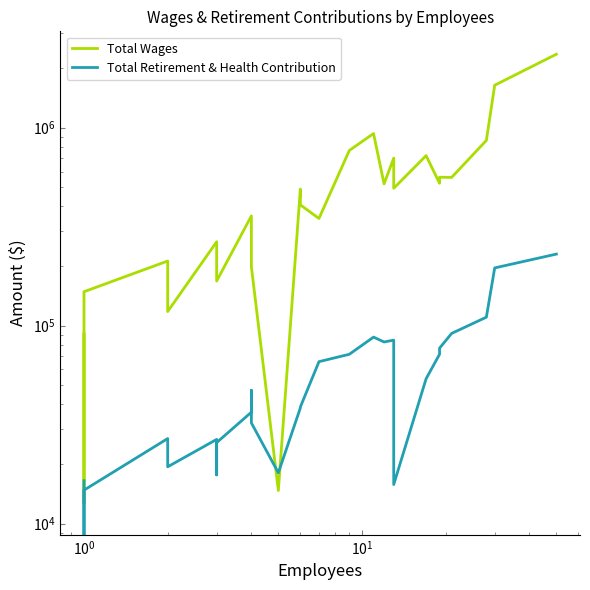

How many intersections are there between Total Retirement & Health Contribution and Total Wages?

2